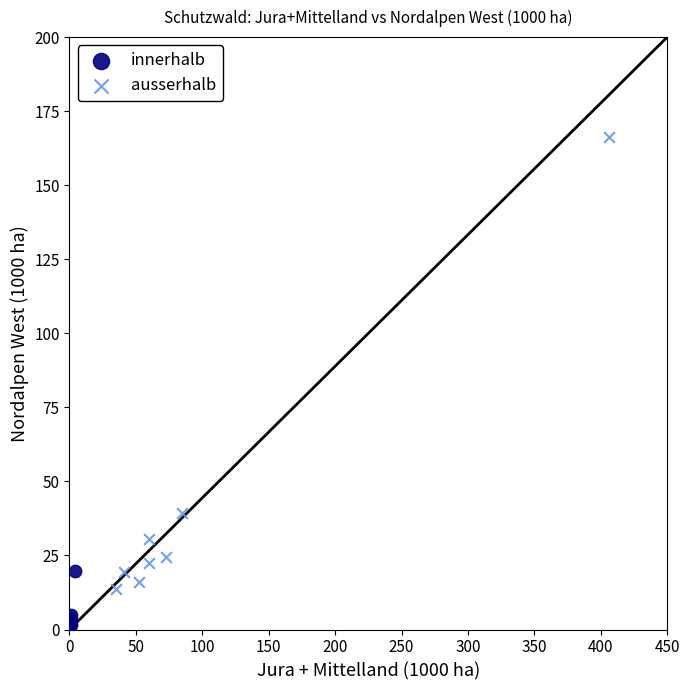

Which series has the widest spread of Y values?

ausserhalb